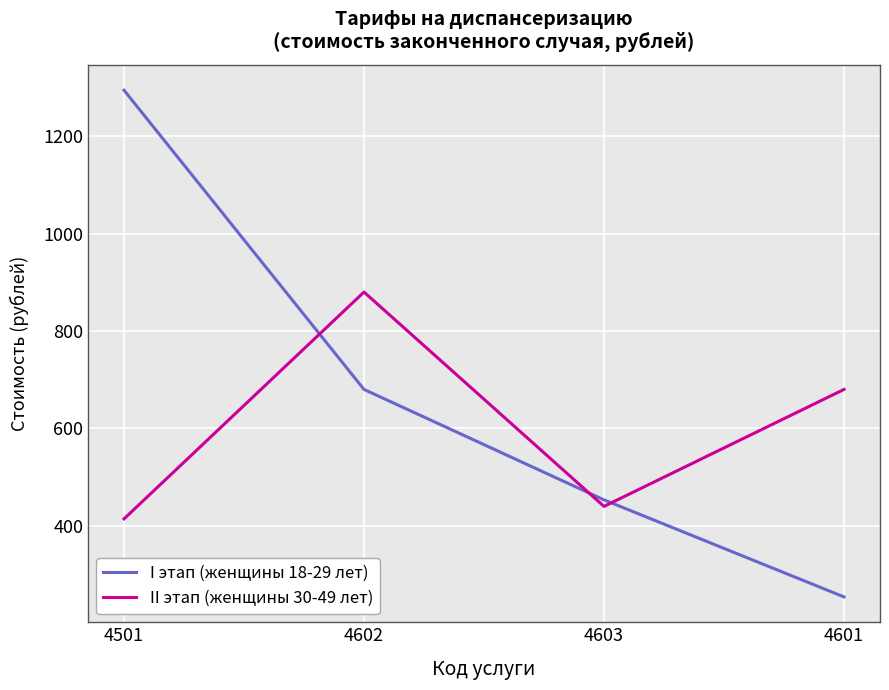

True or false: II этап (женщины 30-49 лет) has more than 0 points higher than both neighbors.

True